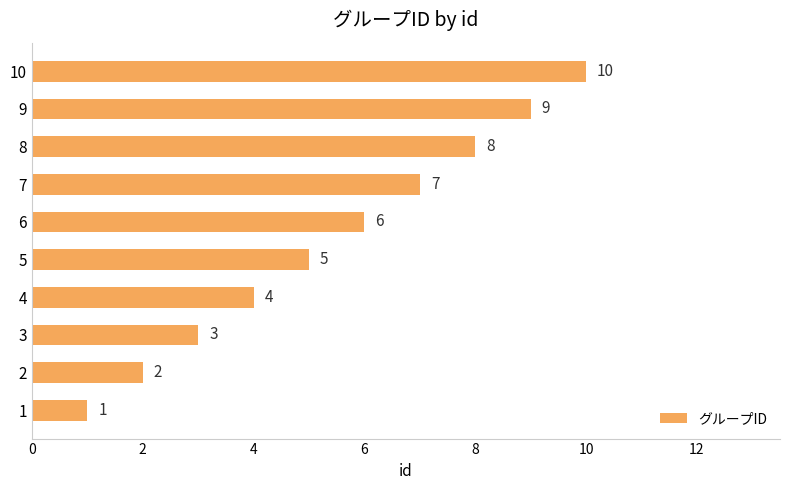

What is the difference between the second highest and second lowest values?

7